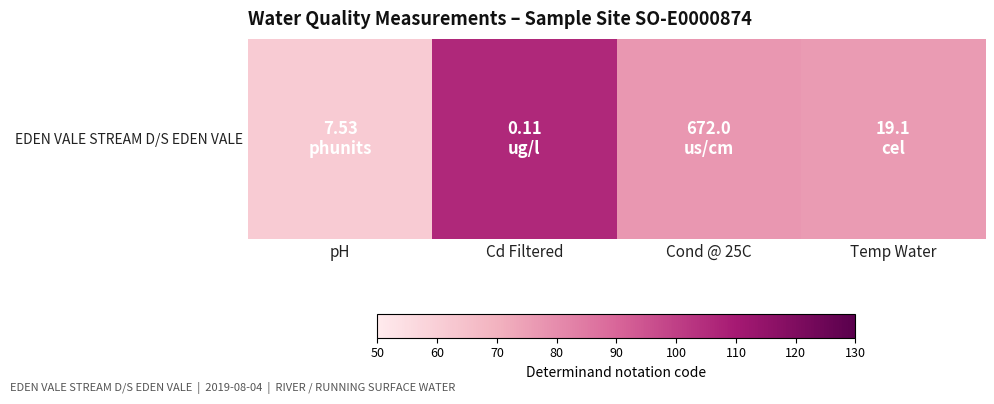

What is the difference between the second highest and minimum values?

0.2